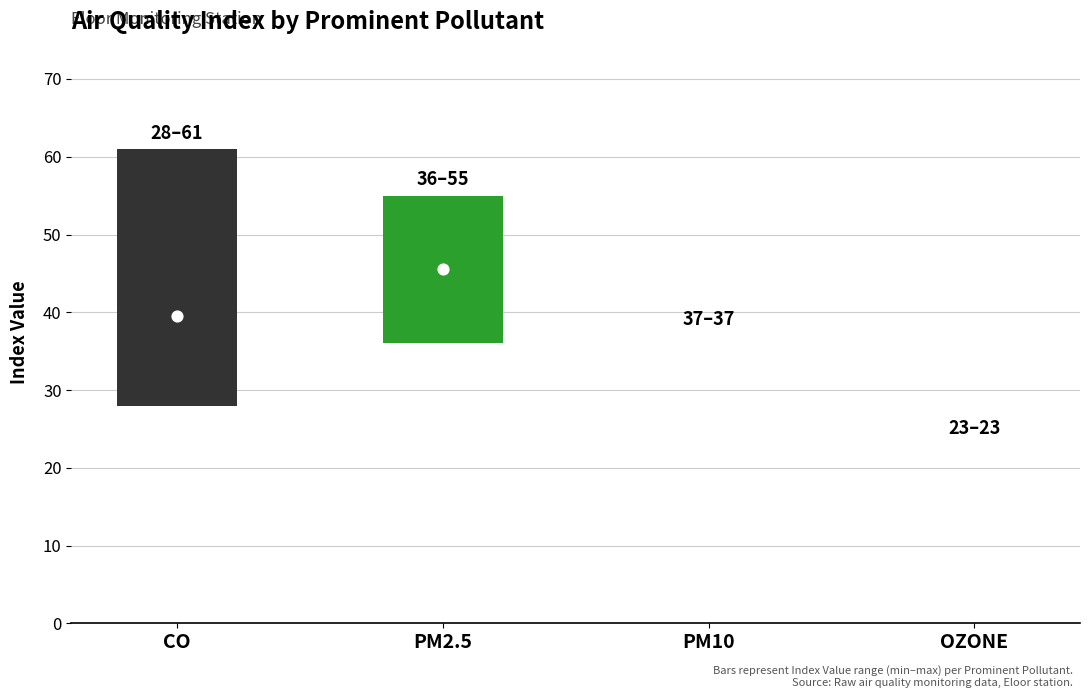

At how many categories does at least one series exceed 35?

3